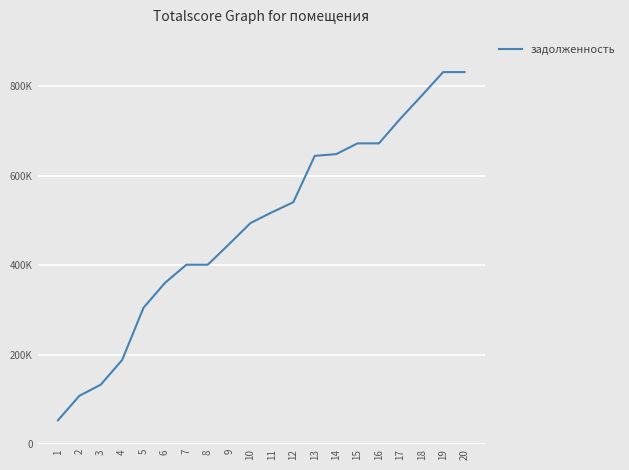

Does the chart have visible grid lines?

Yes